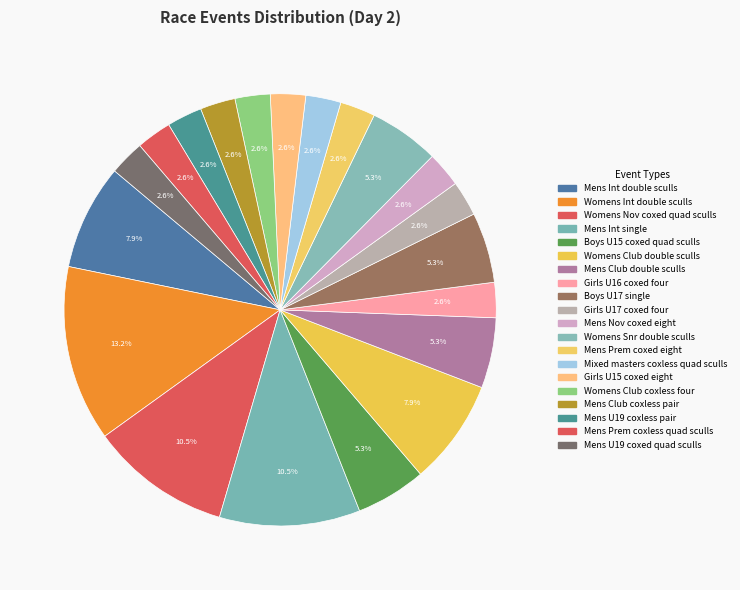

Count the number of slices in the pie.

20